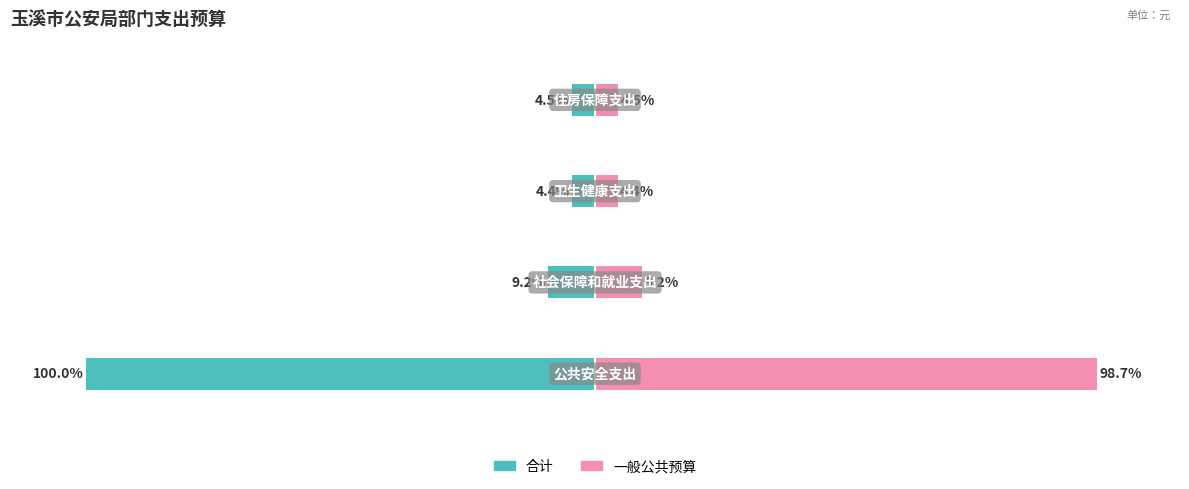

Reading left to right, list all the values displayed in this chart.

合计（In Labor Force）: -100.0	-9.2	-4.4	-4.5
一般公共预算（Unemployed）: 98.7	9.2	4.4	4.5